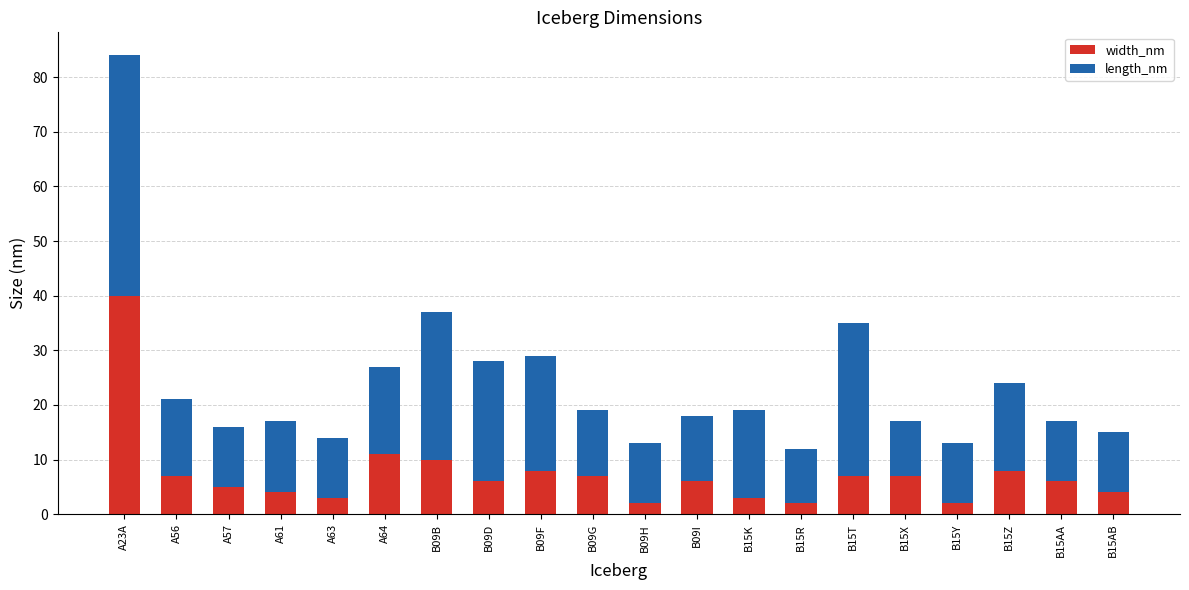

What is the total value across all series at B15Z?

24